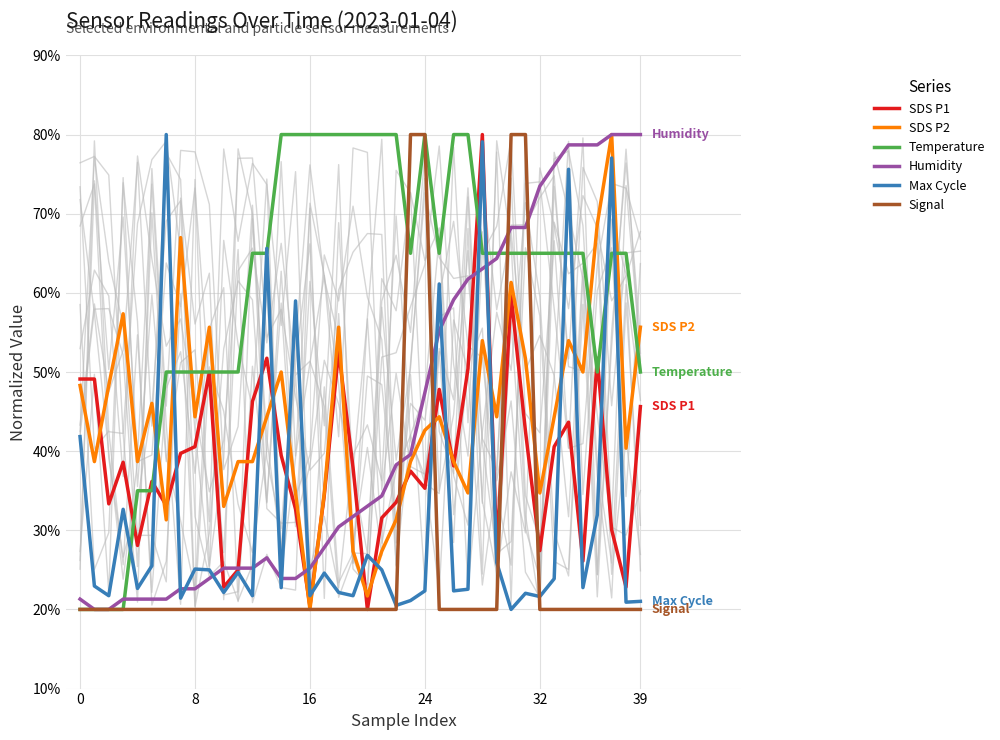

At which category does Temperature reach its first local peak?

24